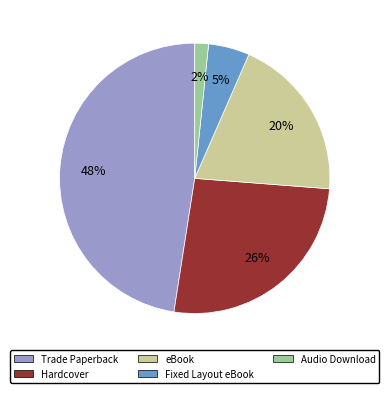

How many segments does this pie chart have?

5